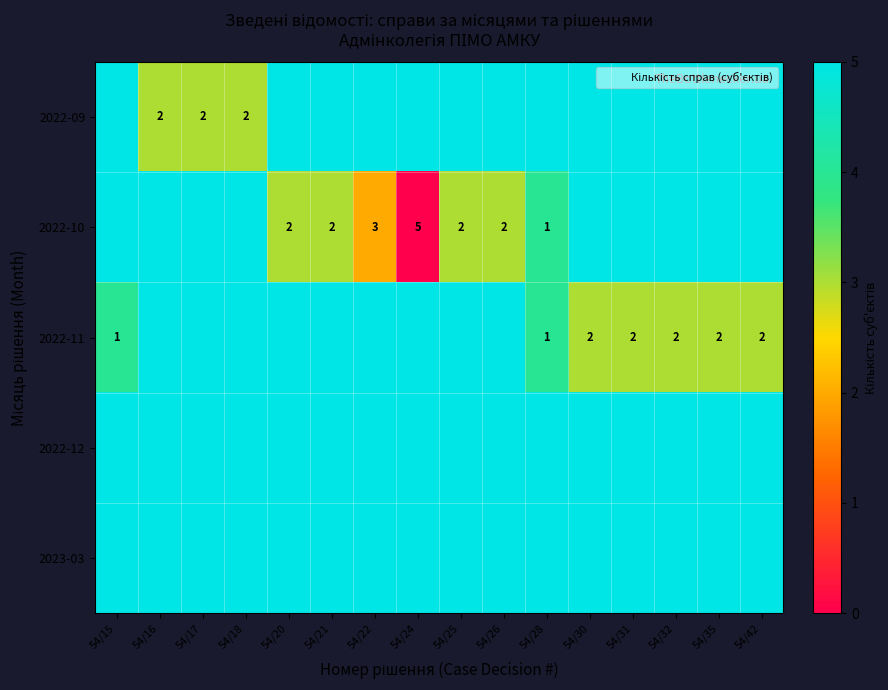

At how many categories does at least one series exceed 2?

16